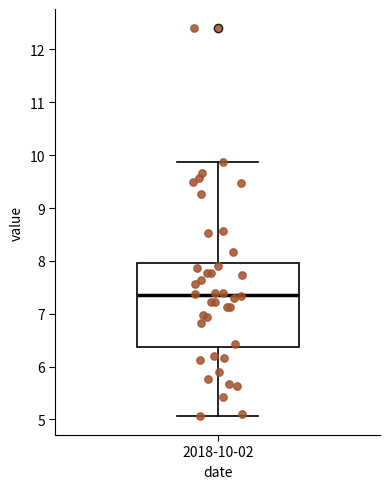

Transcribe this box plot: give where the median line is, the range the box spans, and where the two whiskers end, as read against the y-axis. The values are not printed on the chart, so give them approximately, as read against the axis.

median 7.4, box 6.4 to 8.0, whiskers 5.1 to 9.9